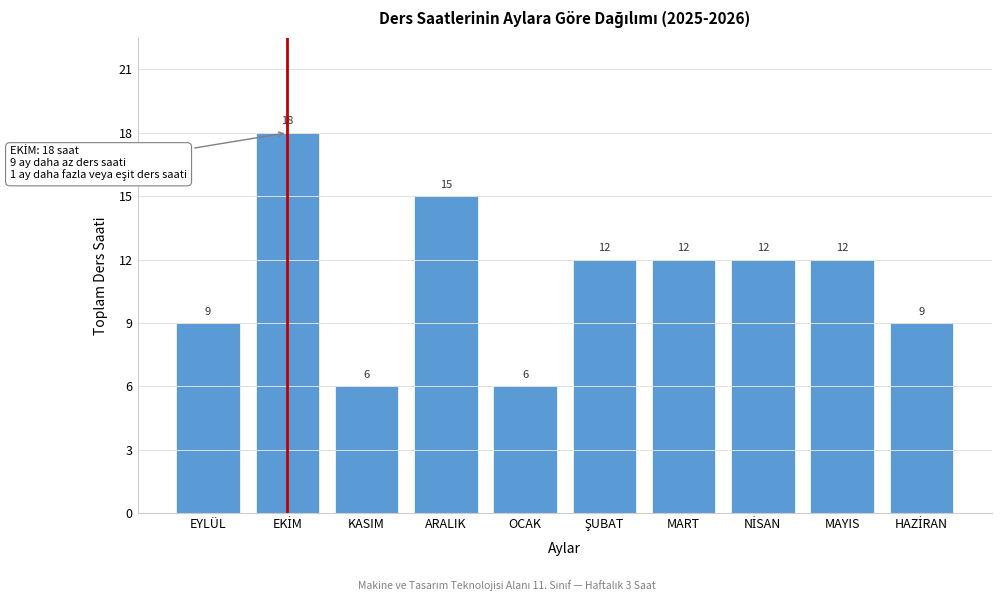

Reading left to right, transcribe all the data shown in this chart.

9	18	6	15	6	12	12	12	12	9